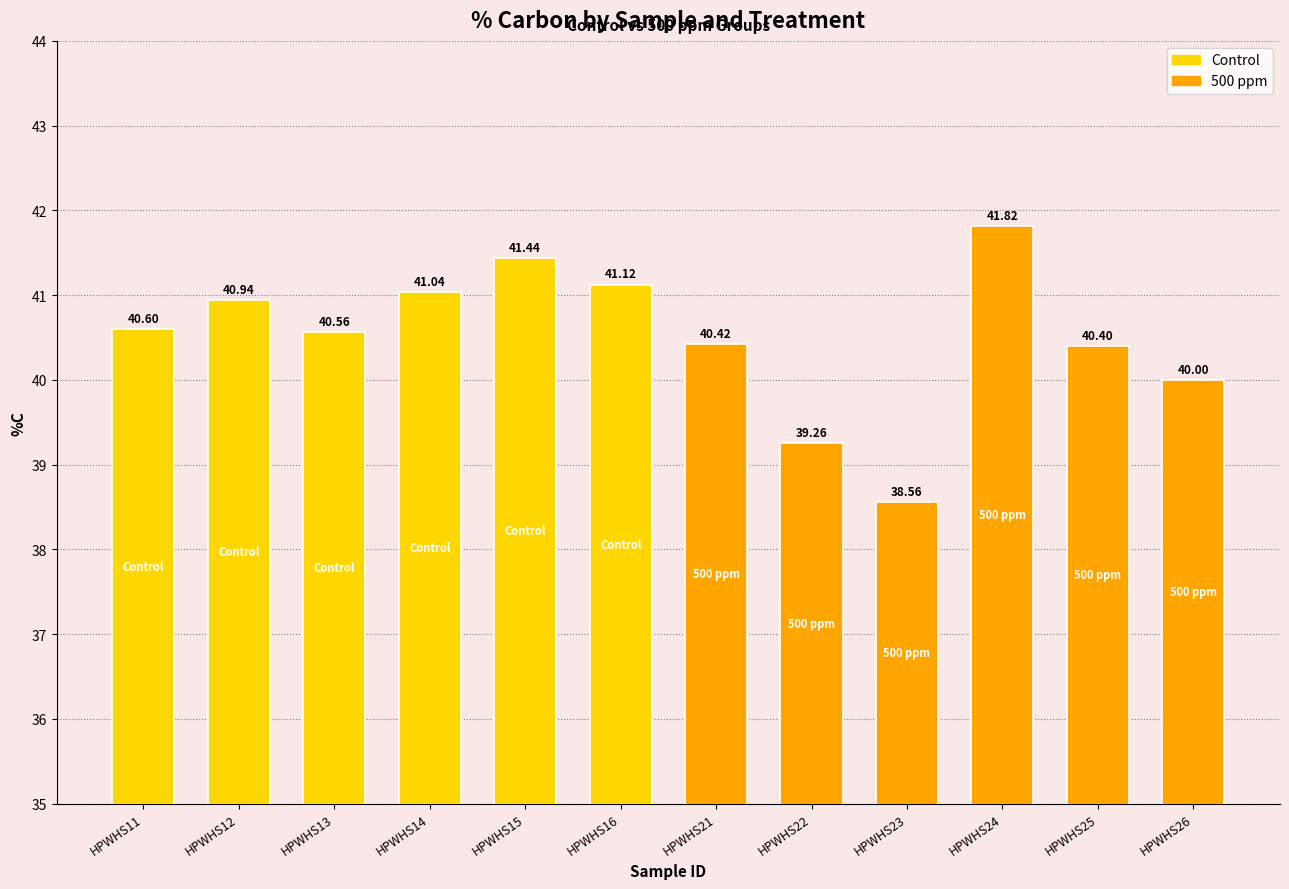

What is the maximum value shown in the chart?

41.8